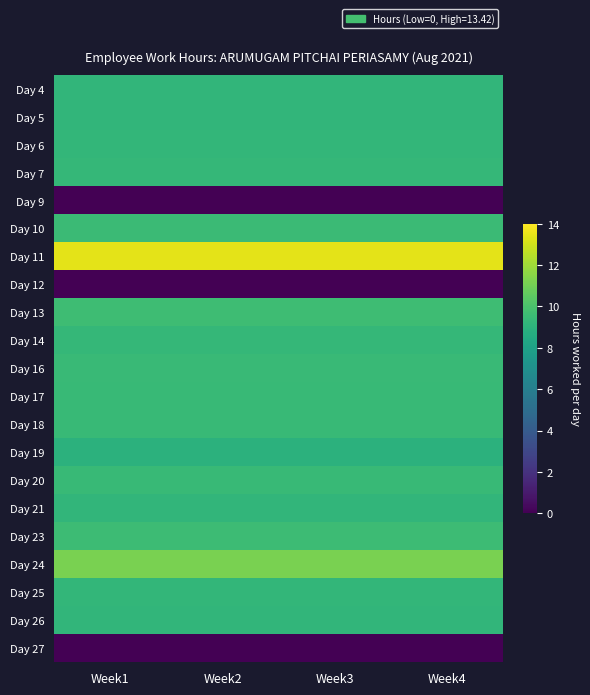

Rank the series at Week4 from lowest to highest value.

Day 9, Day 12, Day 27, Day 19, Day 26, Day 5, Day 4, Day 21, Day 25, Day 6, Day 7, Day 14, Day 20, Day 17, Day 18, Day 16, Day 10, Day 23, Day 13, Day 24, Day 11